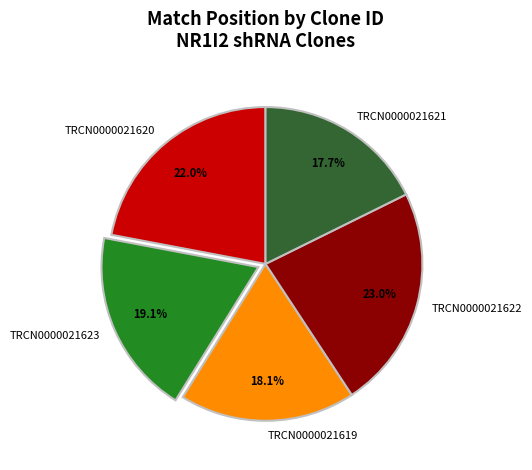

Combined, do TRCN0000021619 and TRCN0000021620 account for over 50%?

No